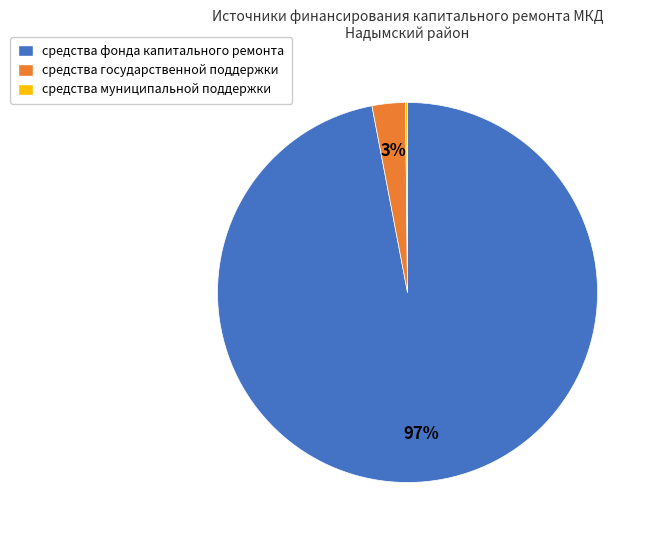

What is the majority slice?

средства фонда капитального ремонта